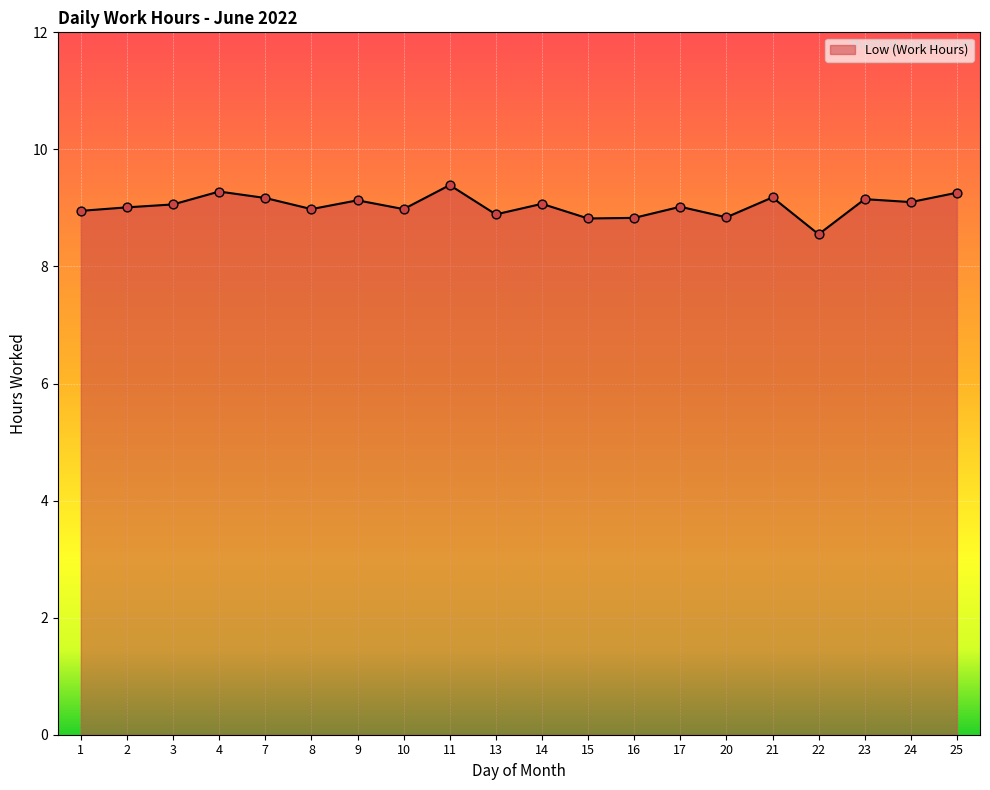

Which has a higher value, 13 or 2?

2